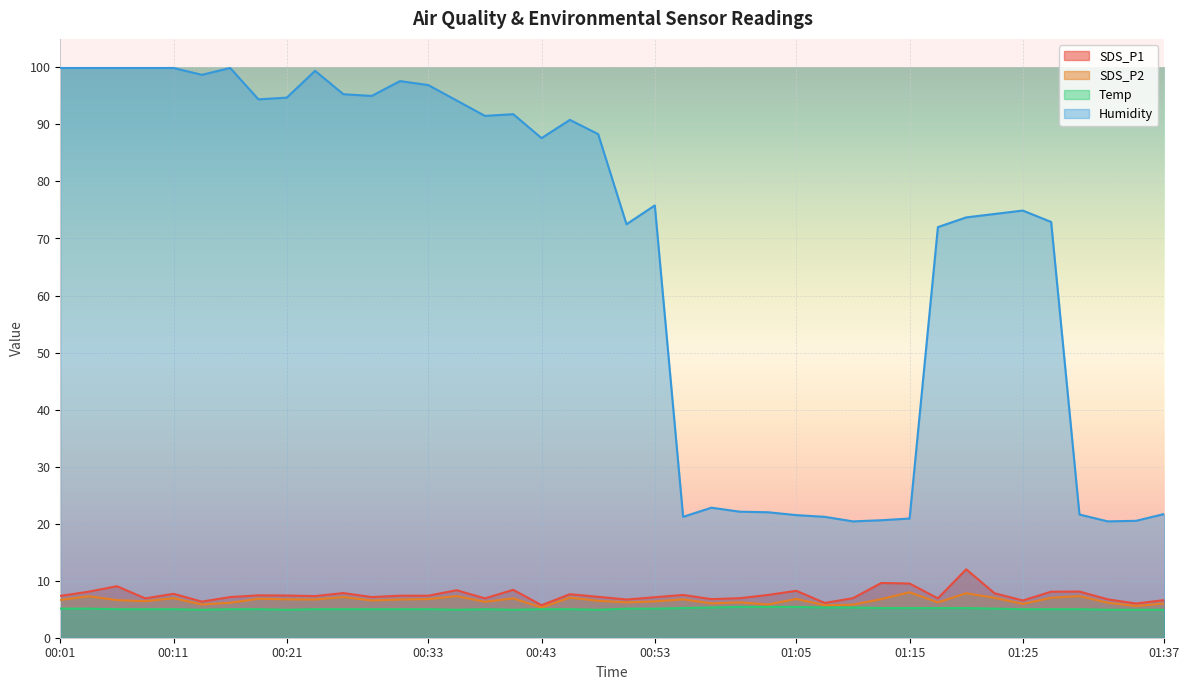

At which label is Humidity closest to 60?

01:17